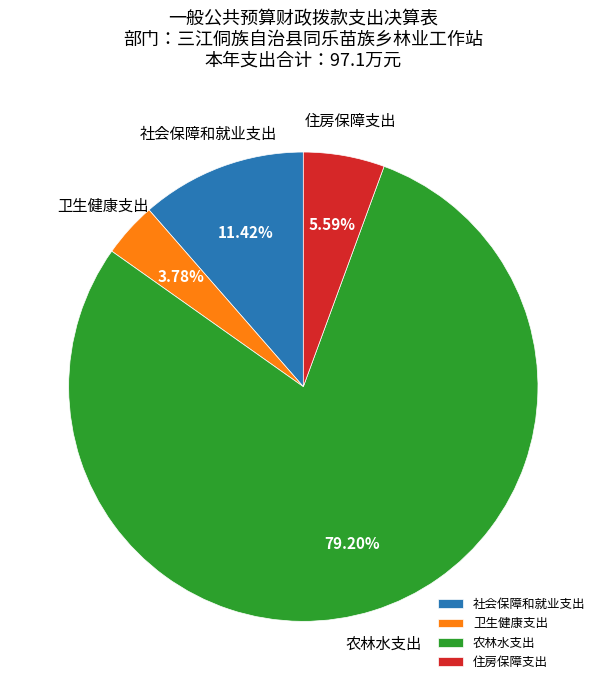

Which category has the biggest portion of the pie?

农林水支出